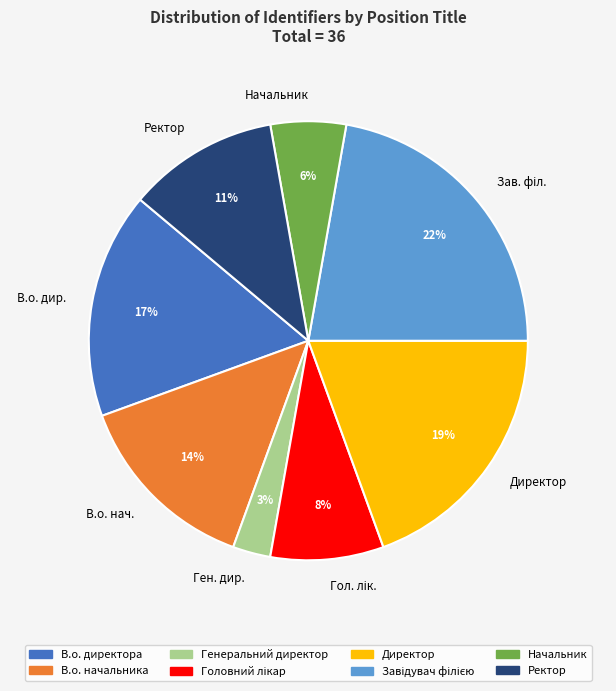

Between Начальник and Генеральний директор, which is larger?

Начальник